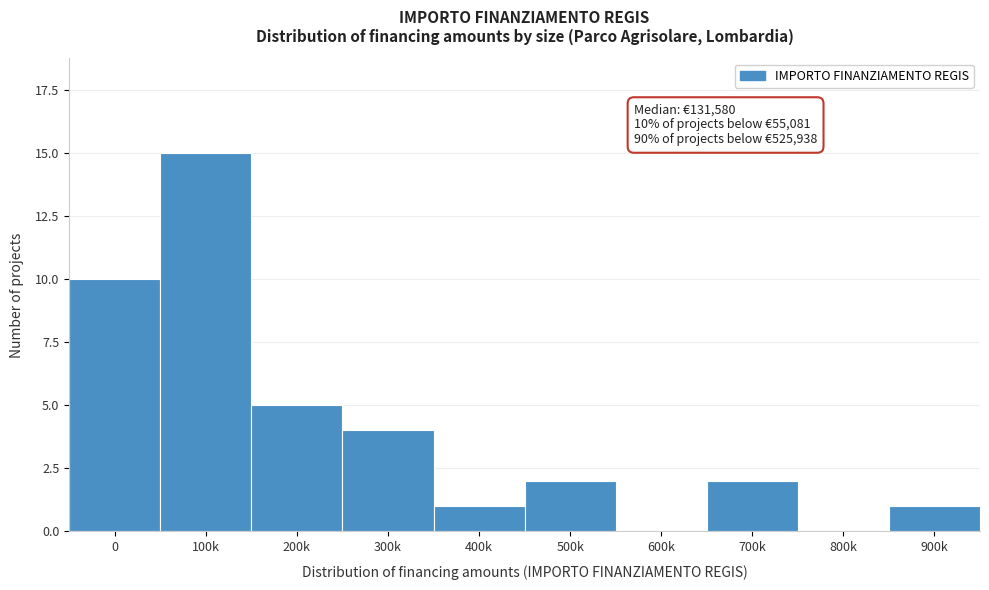

Reading left to right, what are all the values shown in this chart?

0=10	100k=15	200k=5	300k=4	400k=1	500k=2	600k=0	700k=2	800k=0	900k=1